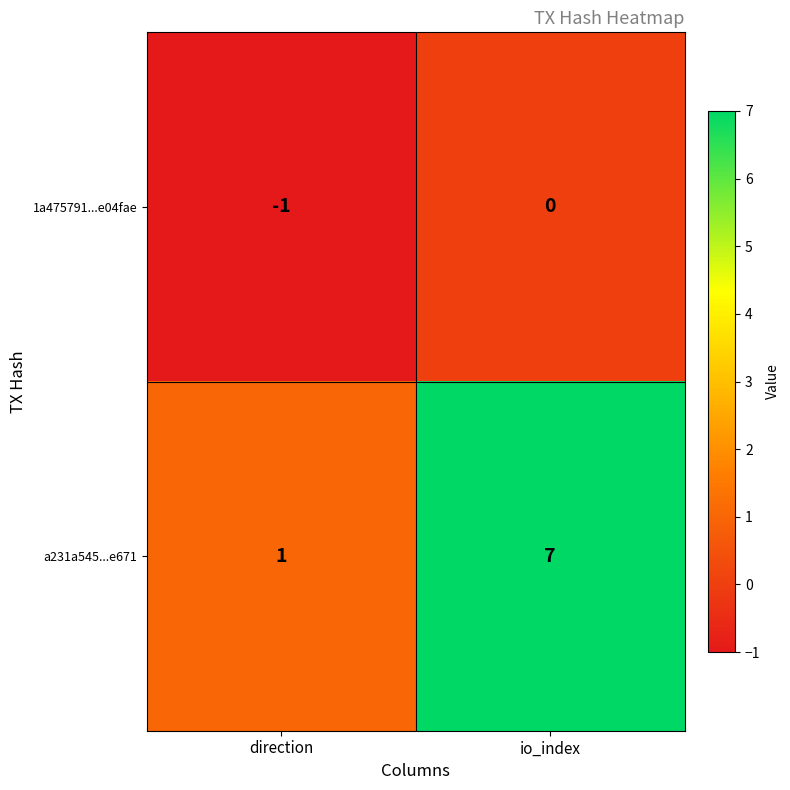

Reading left to right, extract all data points from this chart.

1a475791...e04fae: direction=-1	io_index=0
a231a545...e671: direction=1	io_index=7